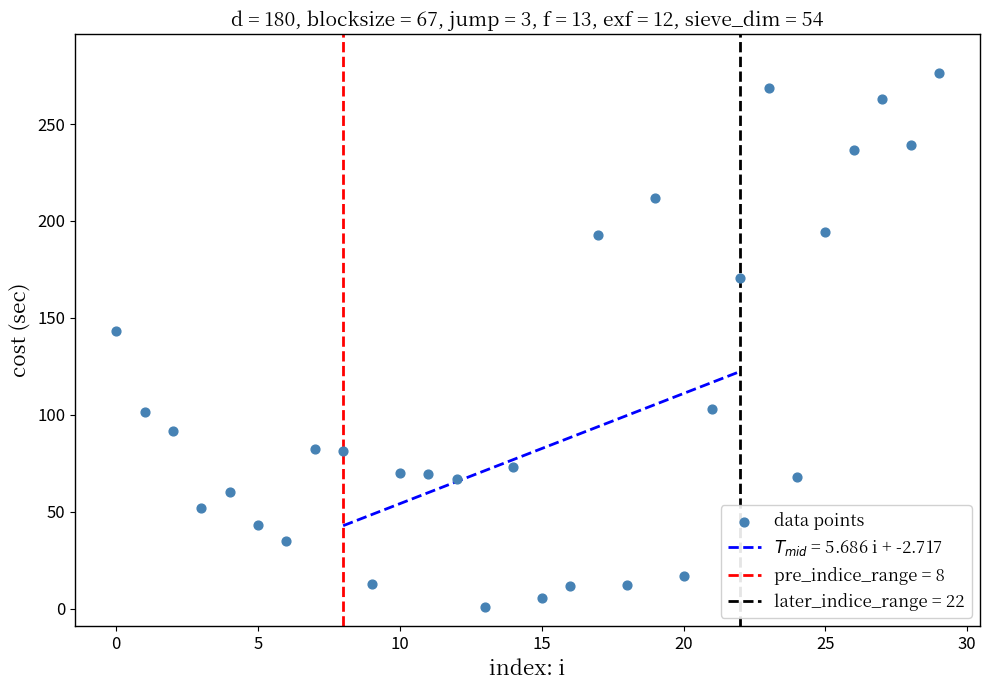

What Y value in the scatter plot is closest to 138?

143.2